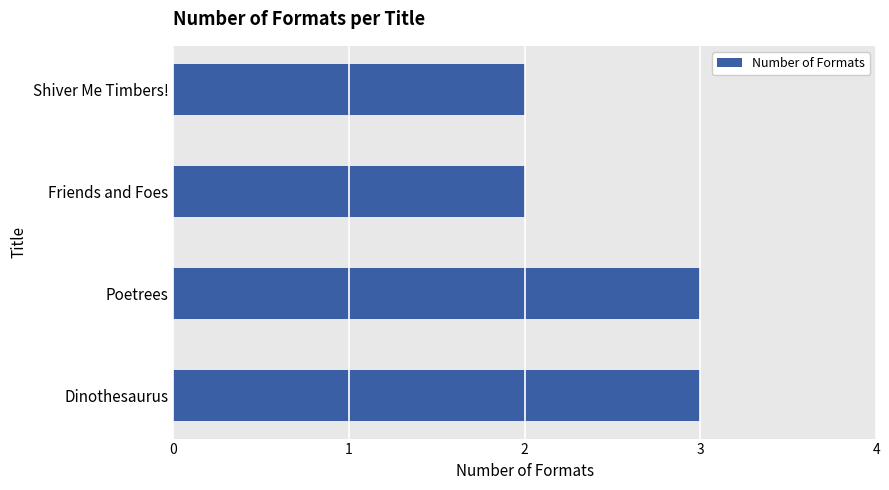

True or false: the data shows 2 at Friends and Foes.

True